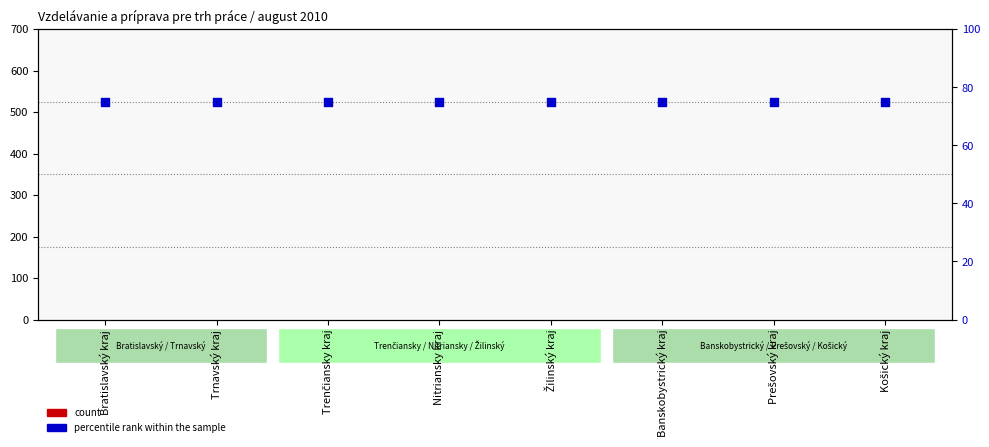

Is the value of percentile rank within the sample at Košický kraj greater than the value of count at Žilinský kraj?

Yes